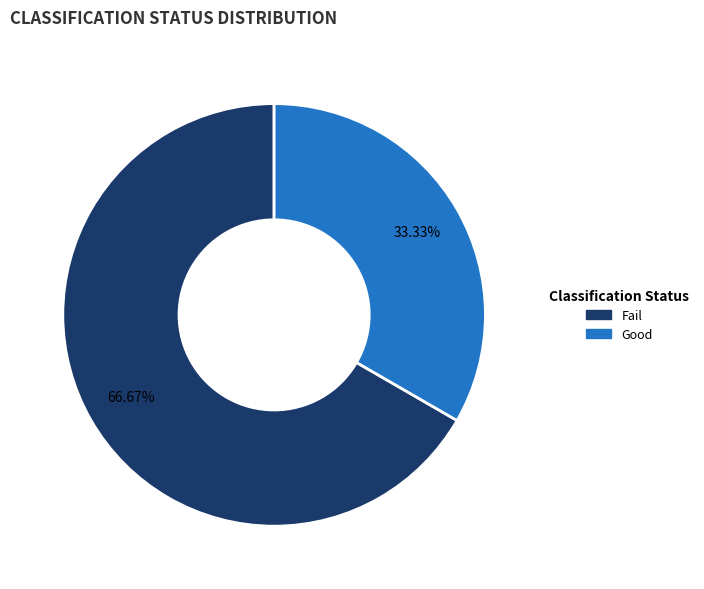

Count the number of slices in the pie.

2